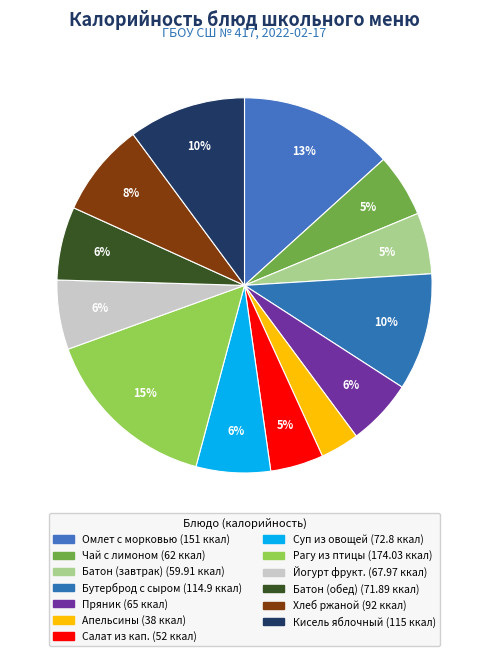

Count the number of slices in the pie.

13